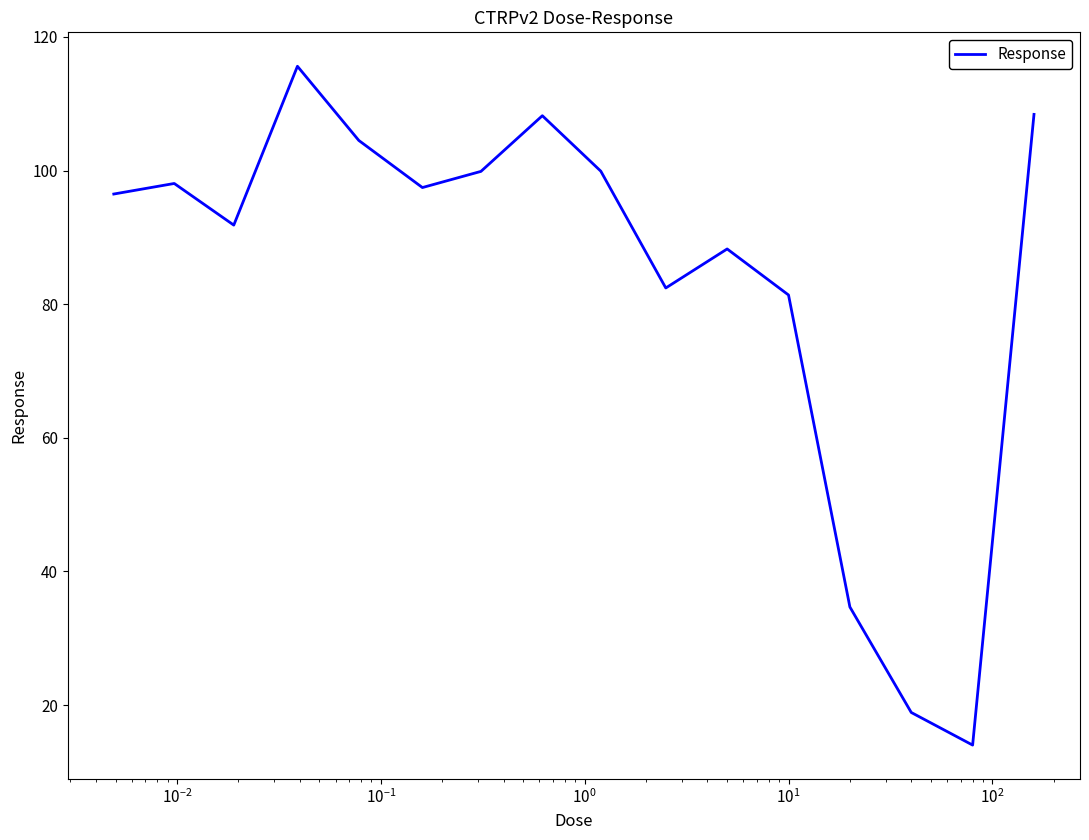

How many lines are shown in the chart?

1